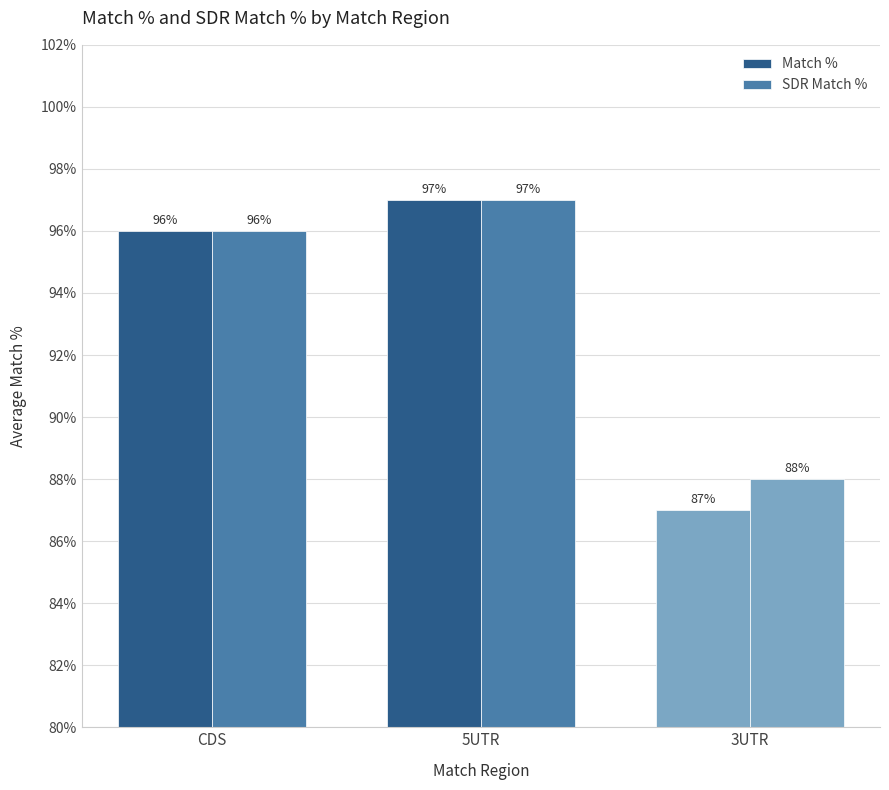

The value of Match % at 5UTR is 36. True or false?

False